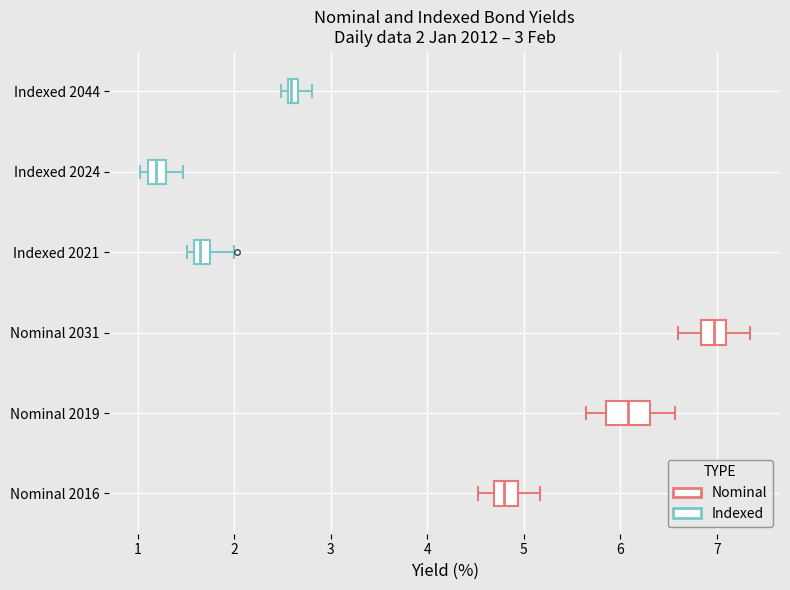

Comparing the boxes themselves (not the whiskers), which one is the widest?

Nominal 2019